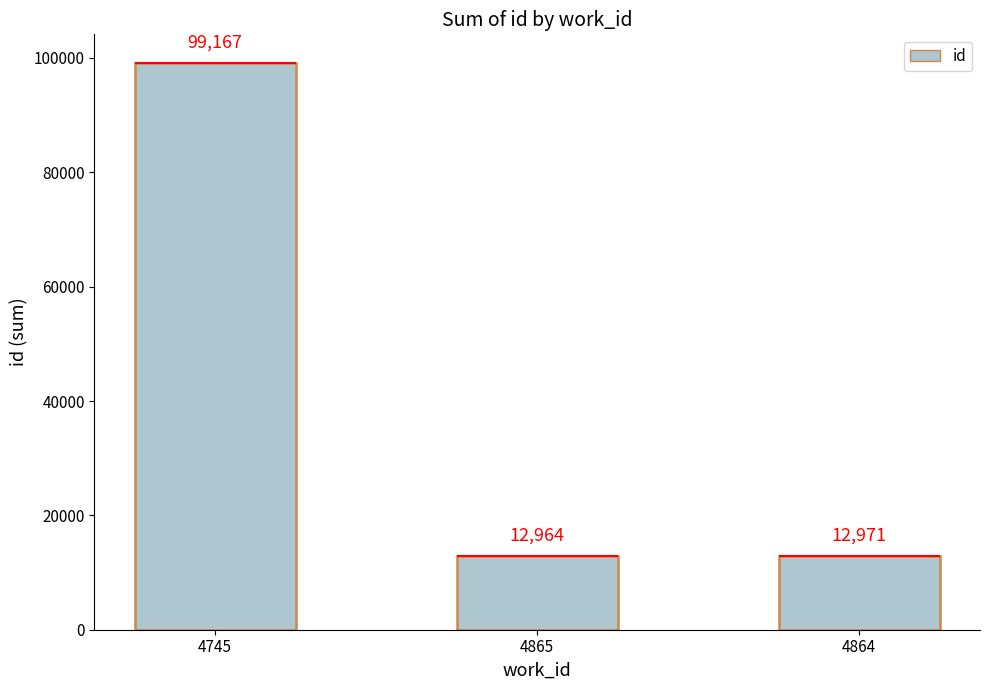

Reading left to right, extract all data points from this chart.

4745=99167	4865=12964	4864=12971